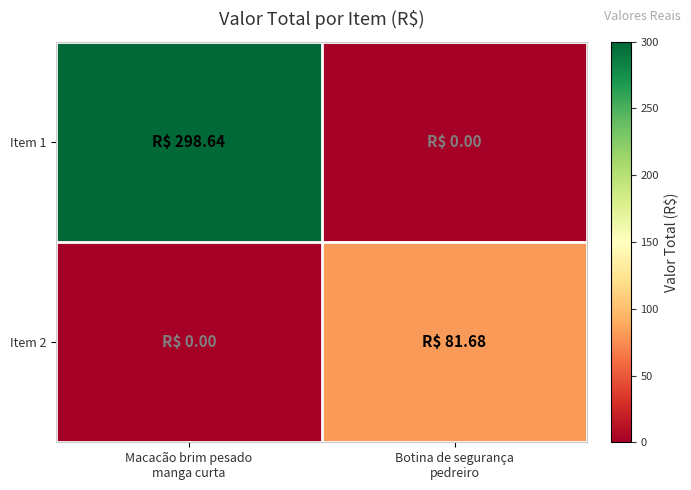

Rank the series at Macacão brim pesado manga curta from highest to lowest value.

Item 1, Item 2